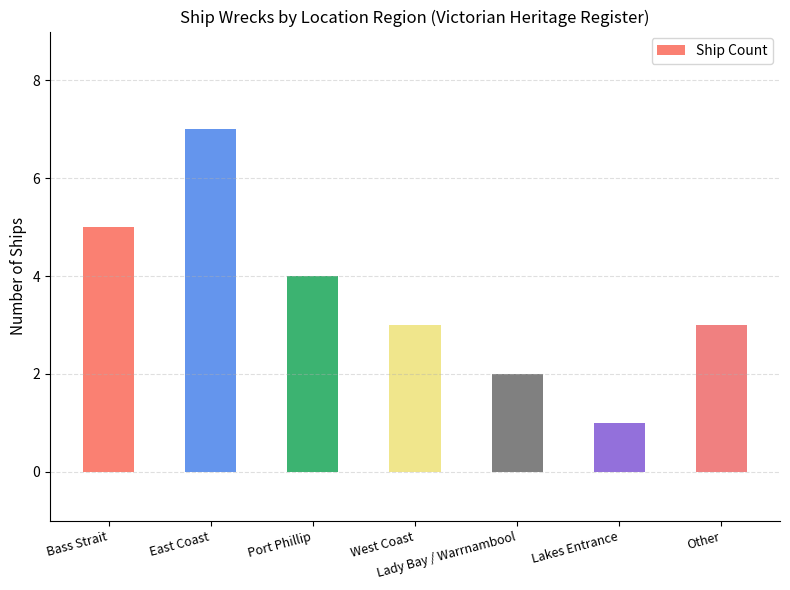

Read the value at West Coast.

3